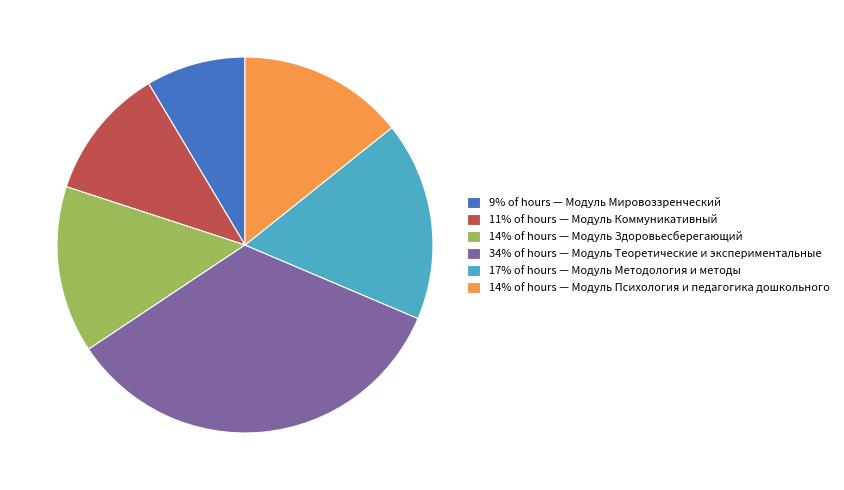

Which has a higher value, 34% of hours — Модуль Теоретические и экспериментальные or 11% of hours — Модуль Коммуникативный?

34% of hours — Модуль Теоретические и экспериментальные